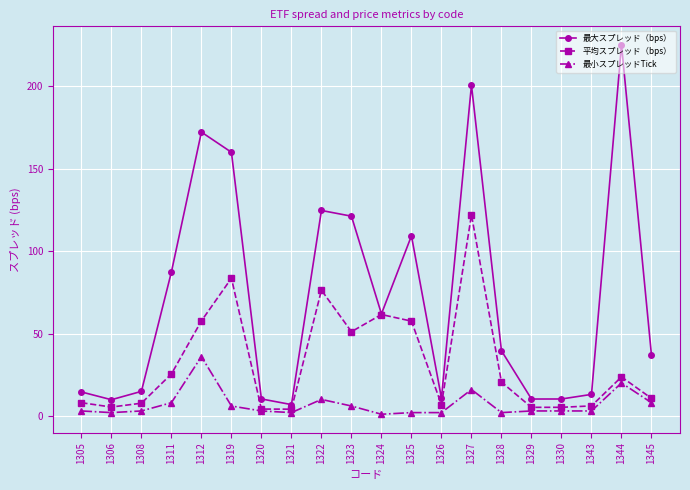

What is the difference between the highest and lowest values at 1330?

7.3